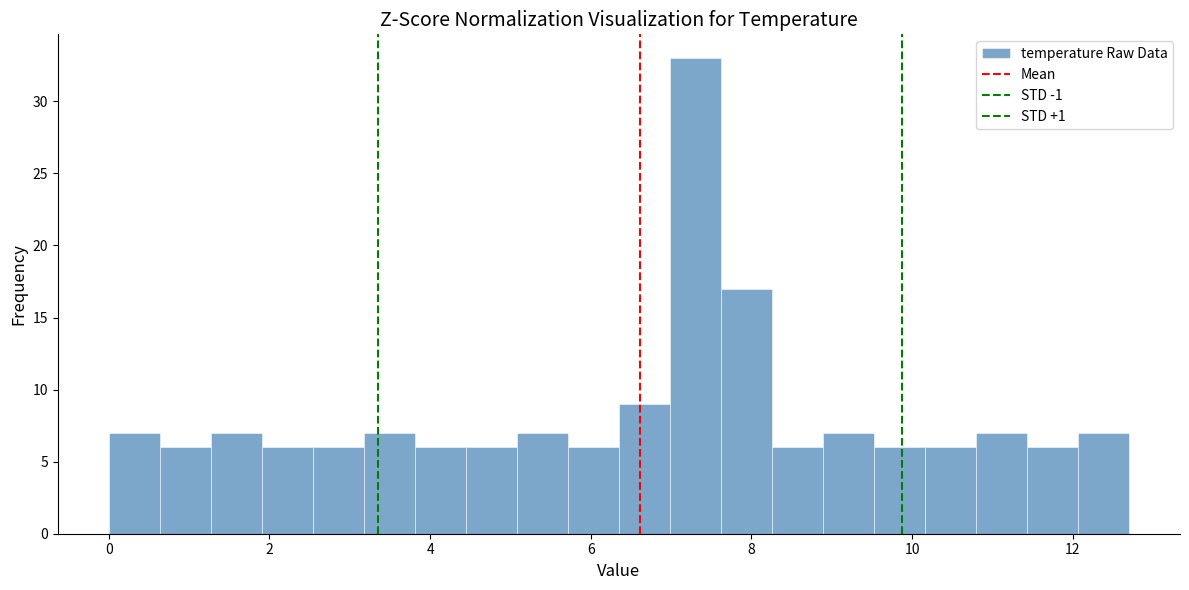

Read against the x-axis, roughly where is the centre of the tallest bar?

7.4